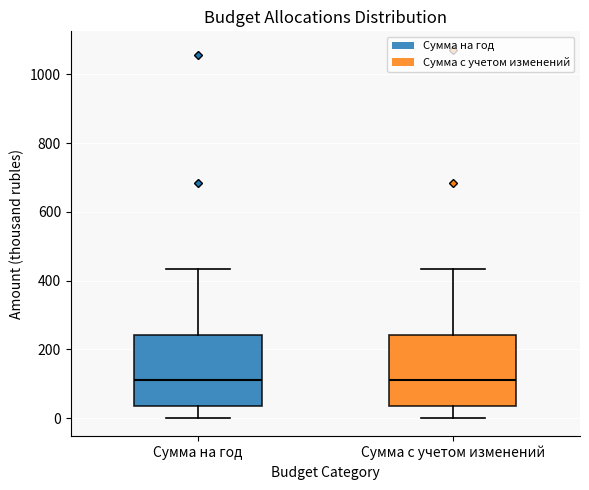

Reading left to right, transcribe this box plot: for each box, give where its median line is, the range the box spans, and where its two whiskers end, as read against the y-axis. The values are not printed on the chart, so give them approximately, as read against the axis.

Сумма на год: median 120, box 40 to 240, whiskers 0 to 440
Сумма с учетом изменений: median 120, box 40 to 240, whiskers 0 to 440